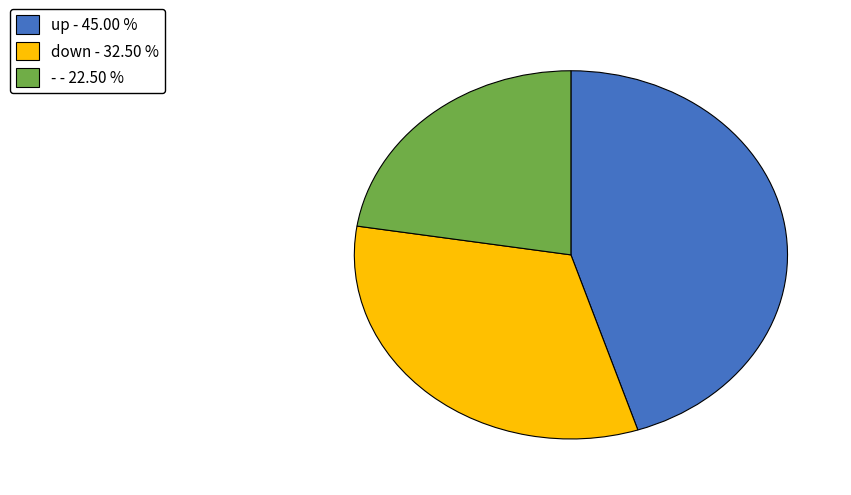

Does any single category account for the majority?

No